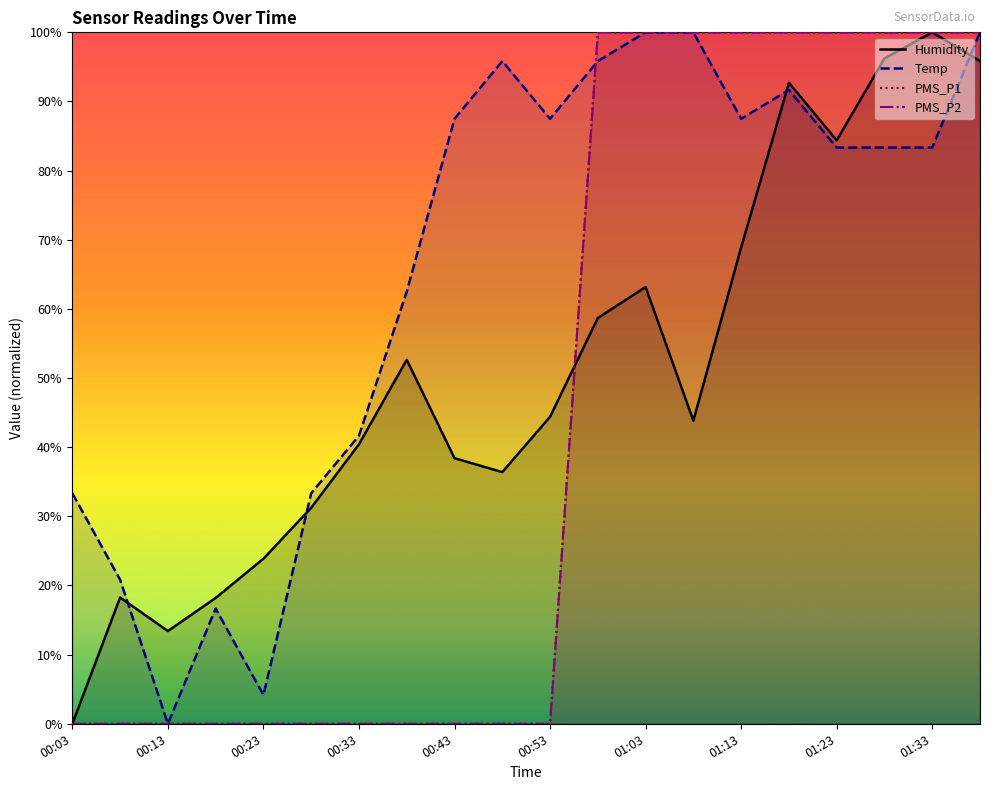

How many intersections are there between Humidity and PMS_P1?

1